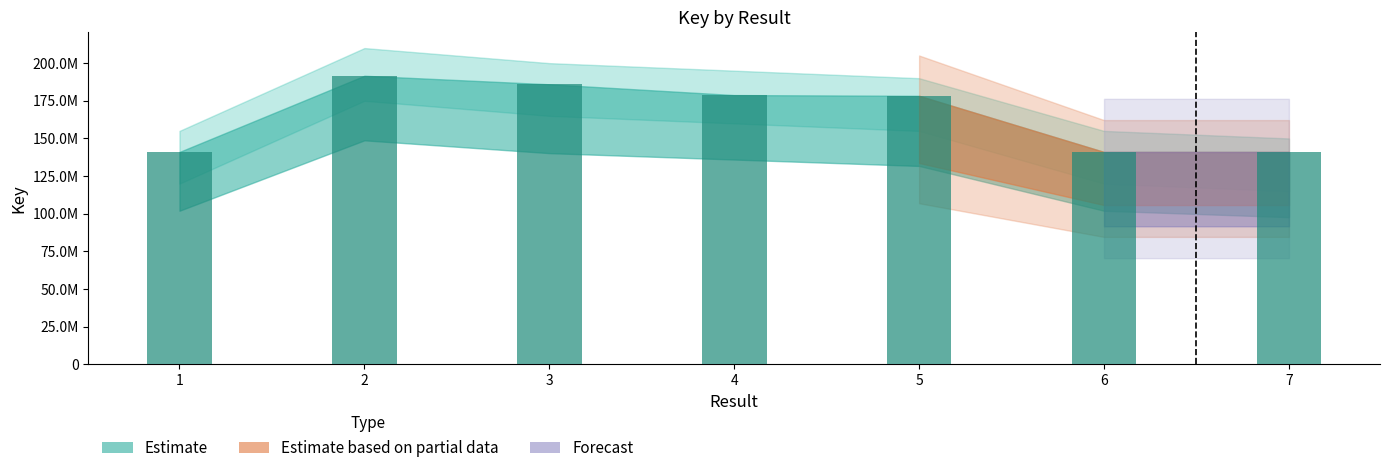

What is the change in value from 2 to 5?

-13313928